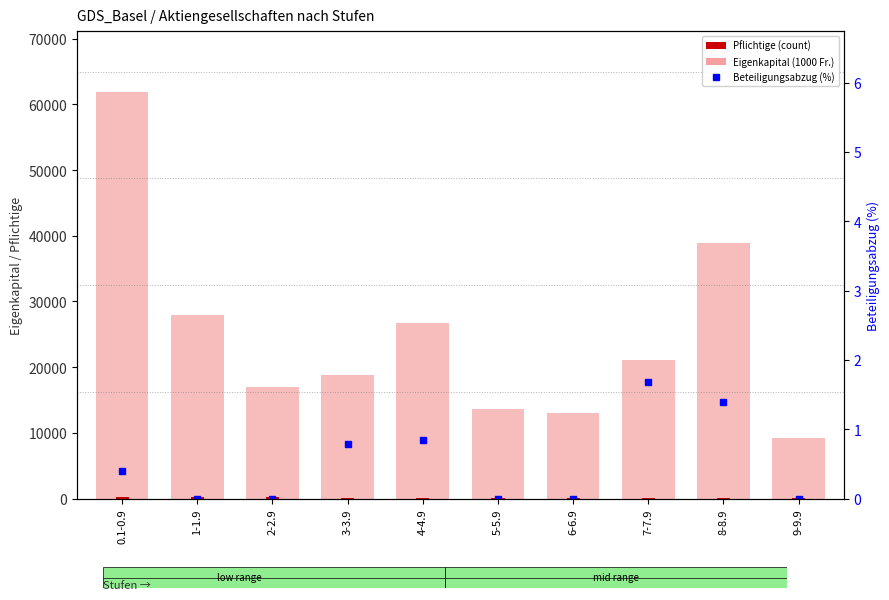

What position from the left is 5-5.9?

6